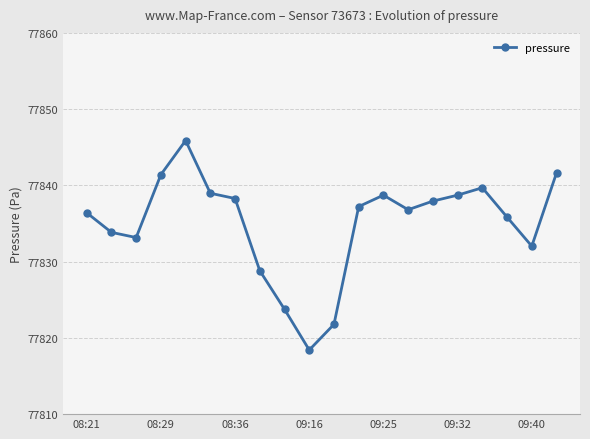

True or false: there are more than 0 points higher than both neighbors.

True